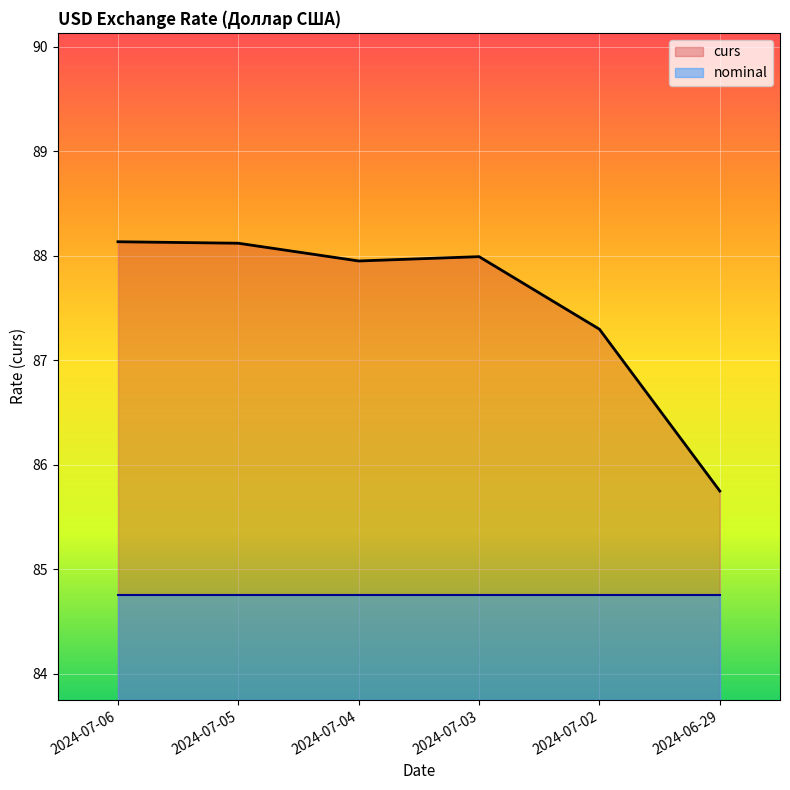

True or false: curs has a value of 88.1 at 2024-07-05.

True